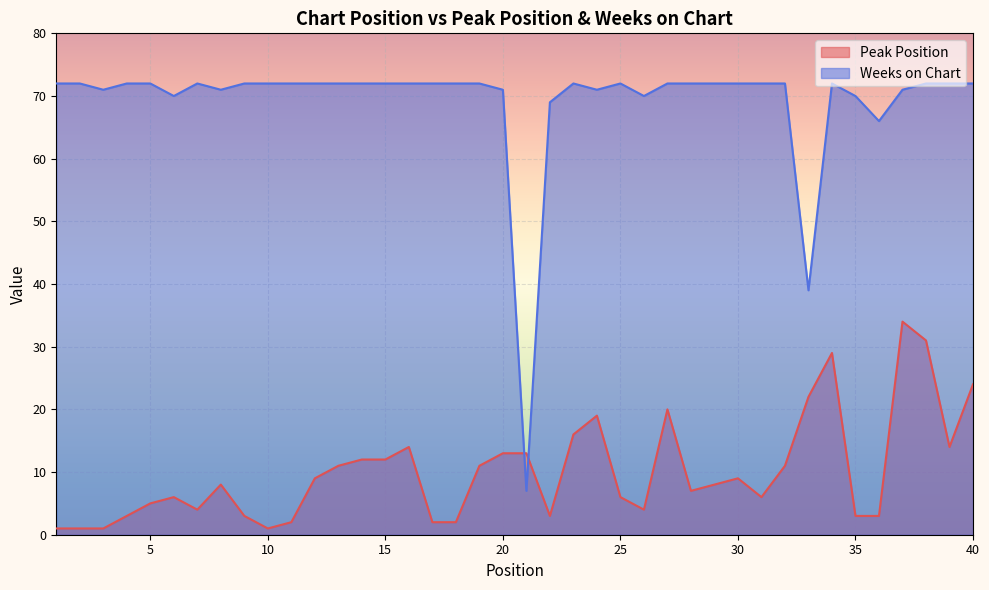

How many times do Peak Position and Weeks on Chart cross each other?

2